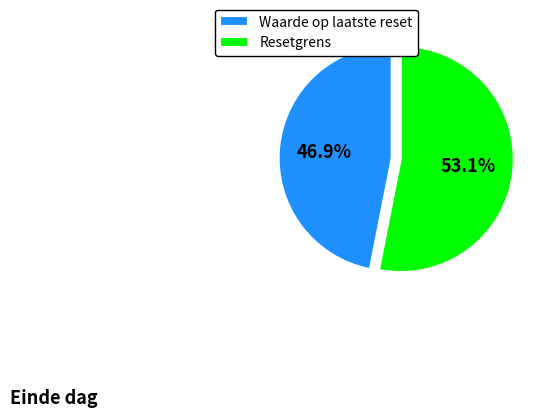

Combined, what portion of the pie is Resetgrens and Waarde op laatste reset?

100.0%